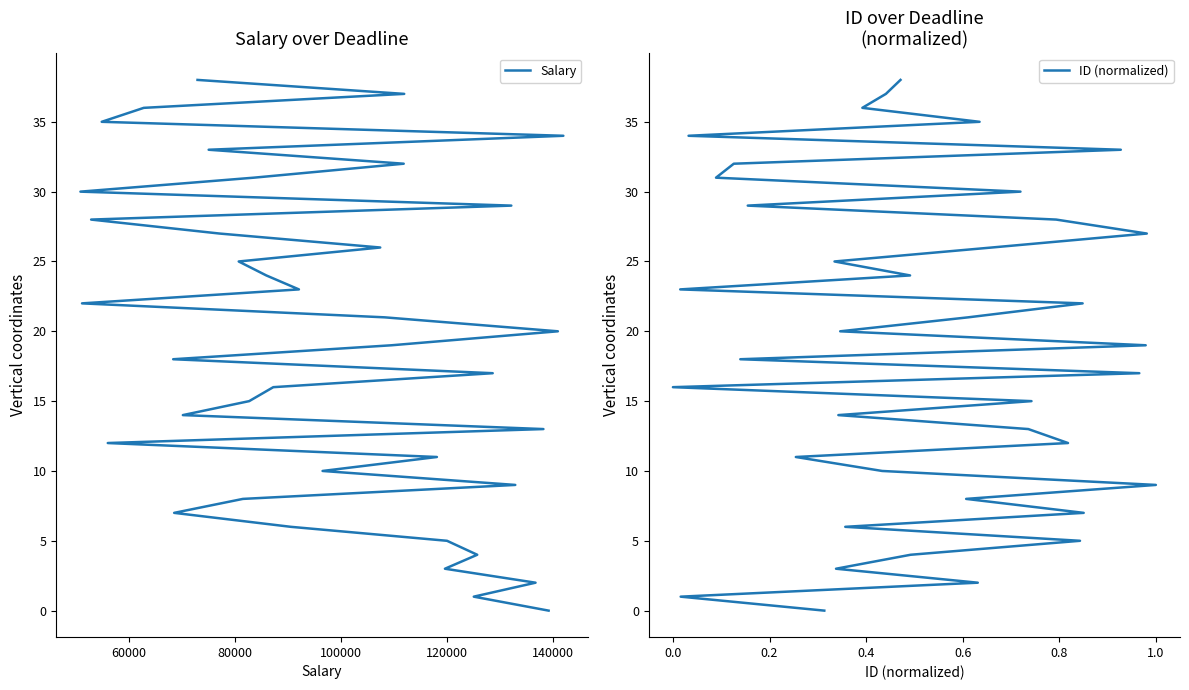

How many values in Salary are above zero?

38